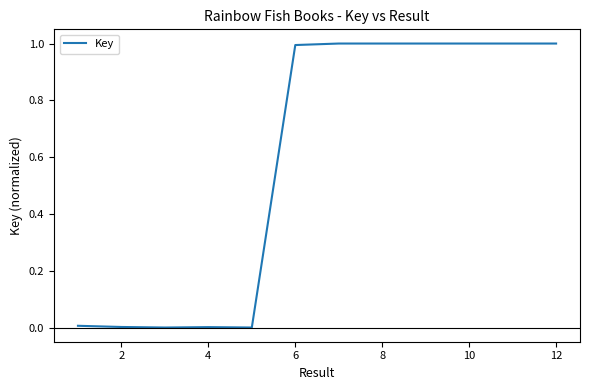

What is the difference between the maximum and minimum values?

1.0